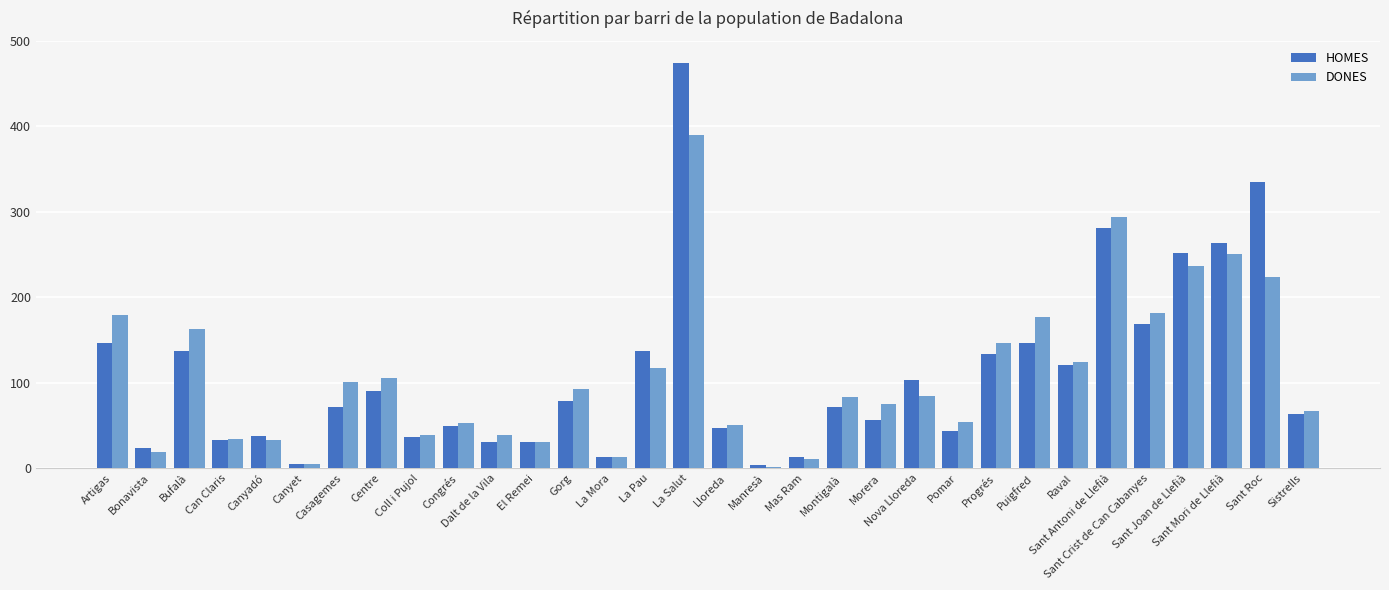

What are all the series names shown in the legend?

HOMES, DONES